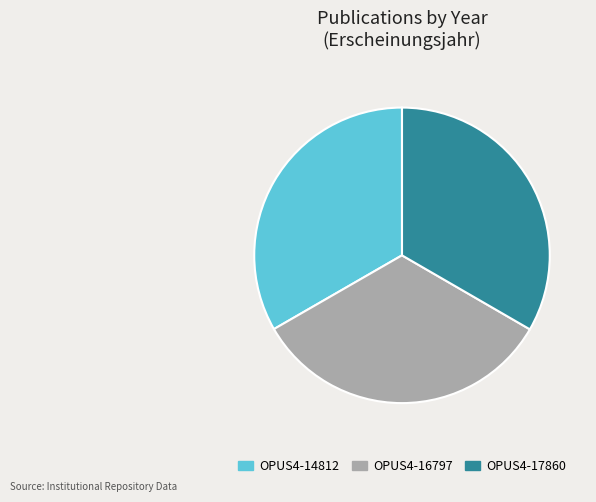

Is it true that OPUS4-17860 is 33% of the pie?

True